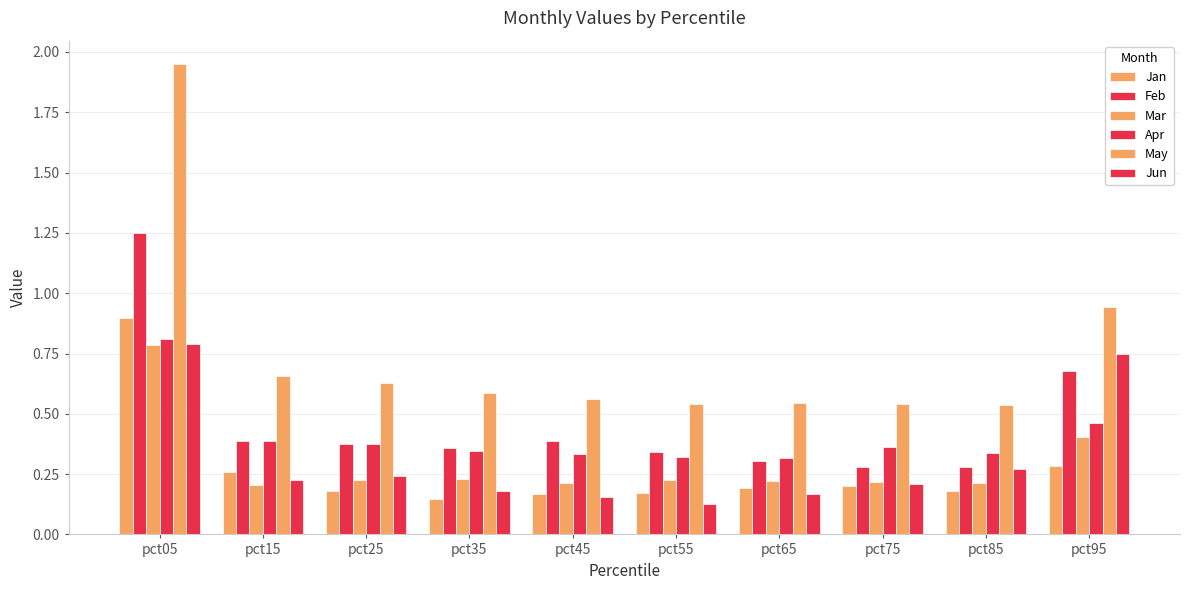

Are the bars grouped side by side (vs. stacked)?

Yes